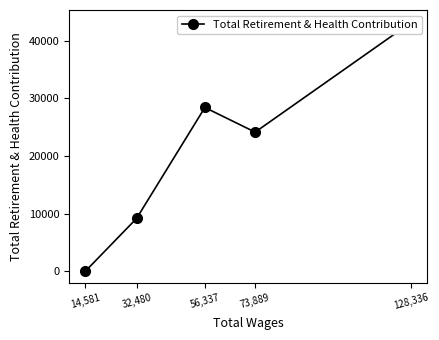

True or false: there are more than 2 points higher than both neighbors.

False